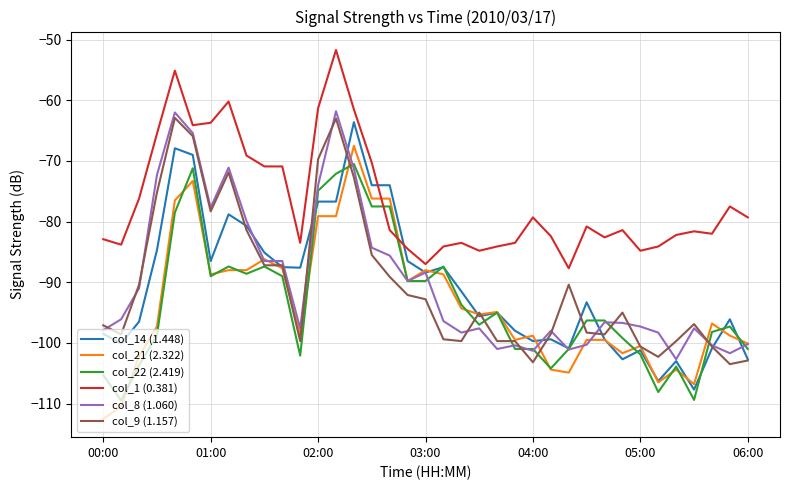

Which series has the largest total across all categories?

col_1 (0.381)